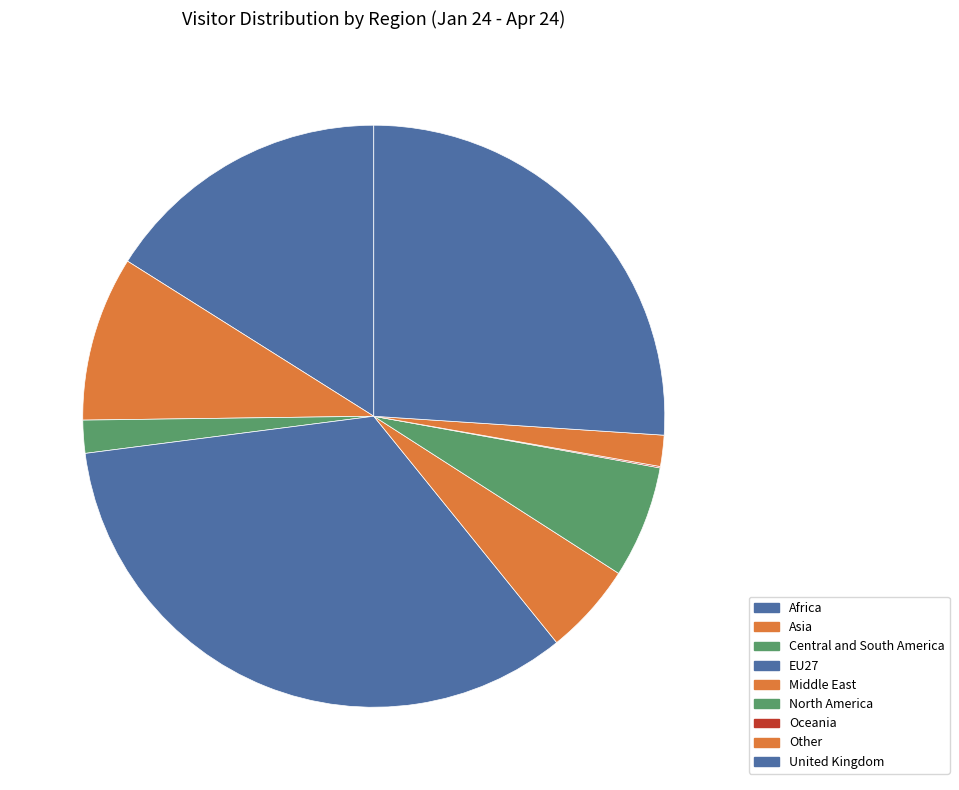

How many slices are in this pie chart?

9